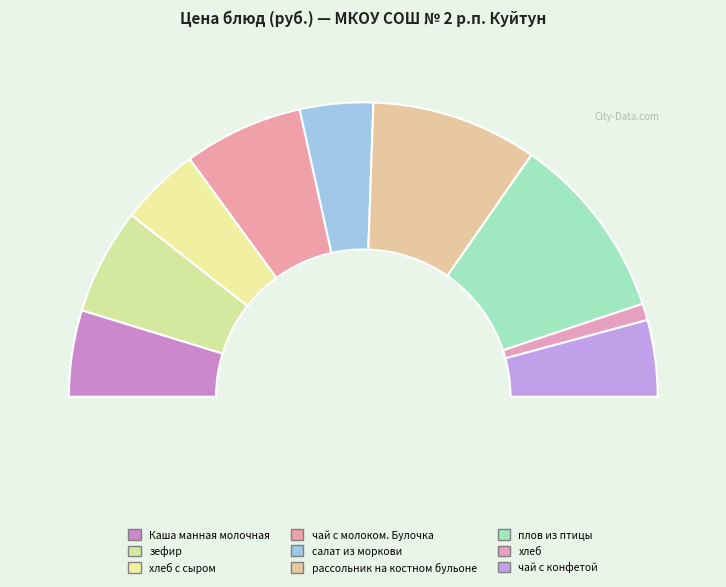

To the nearest percent, what is the combined percentage of салат из моркови and чай с конфетой?

16%